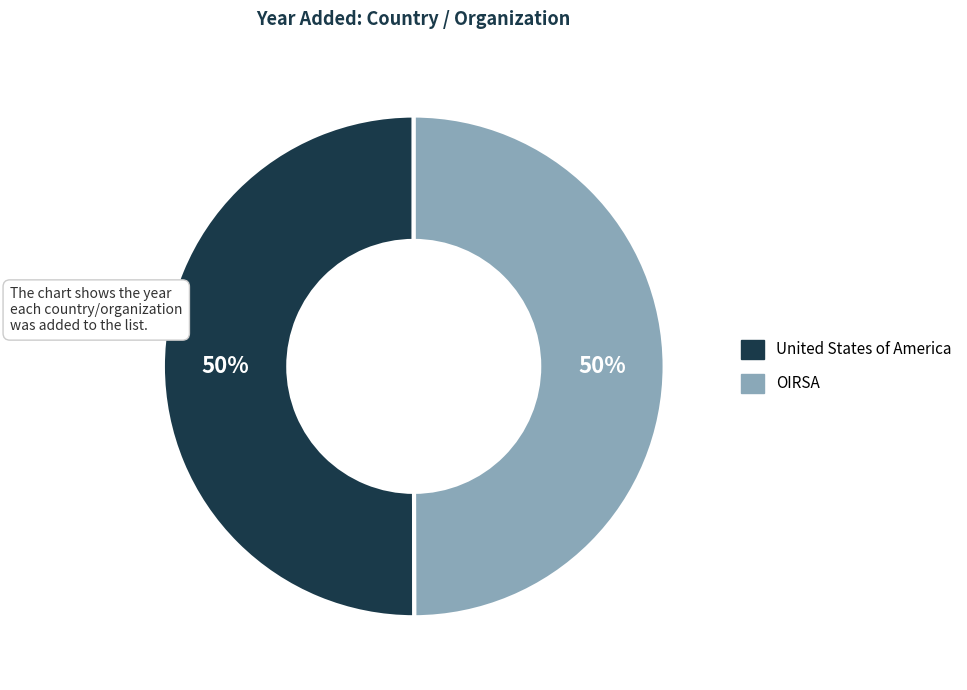

Is the sum of United States of America and OIRSA greater than half?

Yes